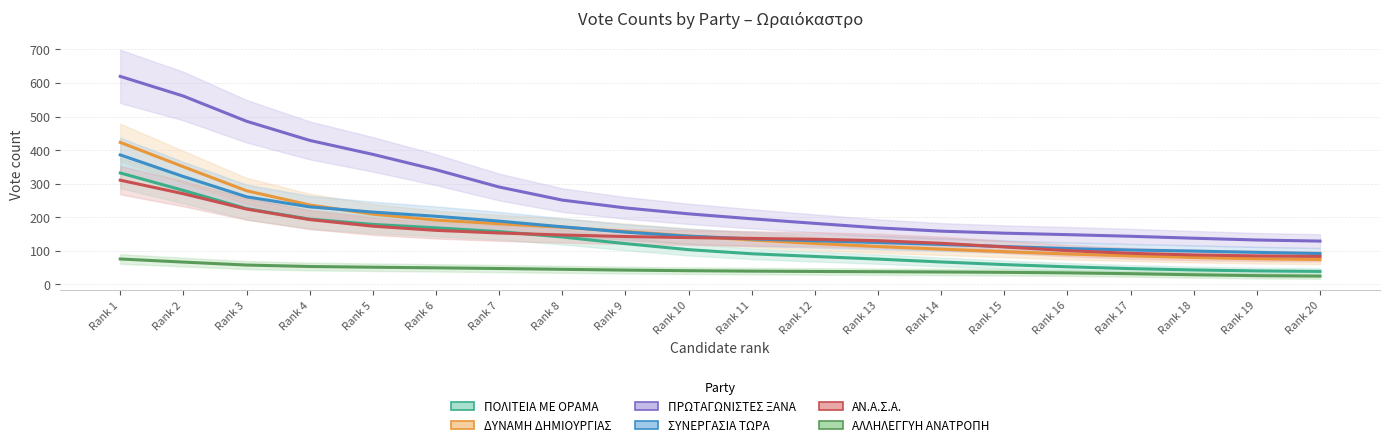

Reading left to right, extract all data points from this chart.

ΠΟΛΙΤΕΙΑ ΜΕ ΟΡΑΜΑ: Rank 1=331.8	Rank 2=279.8	Rank 3=225.6	Rank 4=194.3	Rank 5=178.5	Rank 6=168.3	Rank 7=157.1	Rank 8=141.1	Rank 9=121.4	Rank 10=103.4	Rank 11=91.1	Rank 12=83.1	Rank 13=75.2	Rank 14=66.7	Rank 15=58.9	Rank 16=52.3	Rank 17=46.9	Rank 18=42.8	Rank 19=40.0	Rank 20=38.5
ΔΥΝΑΜΗ ΔΗΜΙΟΥΡΓΙΑΣ: Rank 1=422.9	Rank 2=350.3	Rank 3=278.8	Rank 4=236.5	Rank 5=209.1	Rank 6=191.4	Rank 7=180.6	Rank 8=170.3	Rank 9=157.4	Rank 10=144.0	Rank 11=132.3	Rank 12=121.8	Rank 13=112.7	Rank 14=104.9	Rank 15=97.6	Rank 16=90.5	Rank 17=84.7	Rank 18=80.0	Rank 19=76.3	Rank 20=74.0
ΠΡΩΤΑΓΩΝΙΣΤΕΣ ΞΑΝΑ: Rank 1=619.6	Rank 2=561.0	Rank 3=485.9	Rank 4=428.9	Rank 5=387.3	Rank 6=341.5	Rank 7=290.0	Rank 8=251.0	Rank 9=227.7	Rank 10=210.1	Rank 11=195.3	Rank 12=181.7	Rank 13=168.4	Rank 14=158.4	Rank 15=152.5	Rank 16=148.1	Rank 17=143.2	Rank 18=137.4	Rank 19=132.1	Rank 20=128.9
ΣΥΝΕΡΓΑΣΙΑ ΤΩΡΑ: Rank 1=385.6	Rank 2=321.2	Rank 3=260.8	Rank 4=230.8	Rank 5=215.3	Rank 6=202.8	Rank 7=188.4	Rank 8=171.4	Rank 9=155.6	Rank 10=143.4	Rank 11=135.4	Rank 12=129.8	Rank 13=124.7	Rank 14=118.9	Rank 15=112.6	Rank 16=106.6	Rank 17=102.3	Rank 18=99.1	Rank 19=95.4	Rank 20=91.8
ΑΝ.Α.Σ.Α.: Rank 1=310.3	Rank 2=270.0	Rank 3=224.3	Rank 4=192.9	Rank 5=173.3	Rank 6=160.9	Rank 7=152.9	Rank 8=147.0	Rank 9=142.4	Rank 10=139.3	Rank 11=136.9	Rank 12=134.3	Rank 13=130.1	Rank 14=122.4	Rank 15=111.4	Rank 16=100.4	Rank 17=92.4	Rank 18=87.6	Rank 19=84.7	Rank 20=83.3
ΑΛΛΗΛΕΓΓΥΗ ΑΝΑΤΡΟΠΗ: Rank 1=75.6	Rank 2=66.3	Rank 3=57.5	Rank 4=53.2	Rank 5=51.0	Rank 6=49.2	Rank 7=47.2	Rank 8=44.8	Rank 9=42.4	Rank 10=40.7	Rank 11=39.4	Rank 12=38.4	Rank 13=37.7	Rank 14=36.9	Rank 15=35.8	Rank 16=34.2	Rank 17=31.7	Rank 18=28.5	Rank 19=25.9	Rank 20=24.5